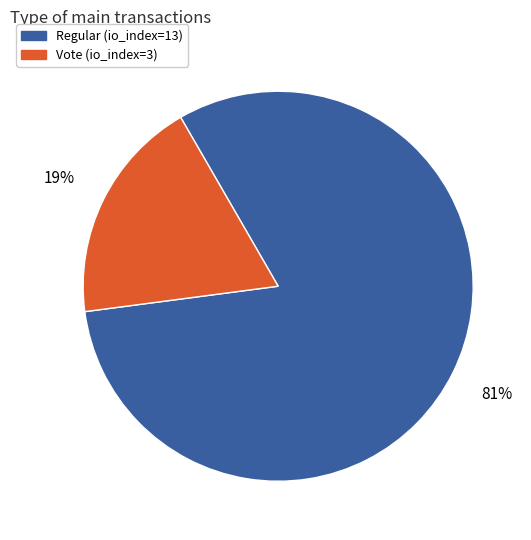

Which slice is the smallest?

Vote (io_index=3)